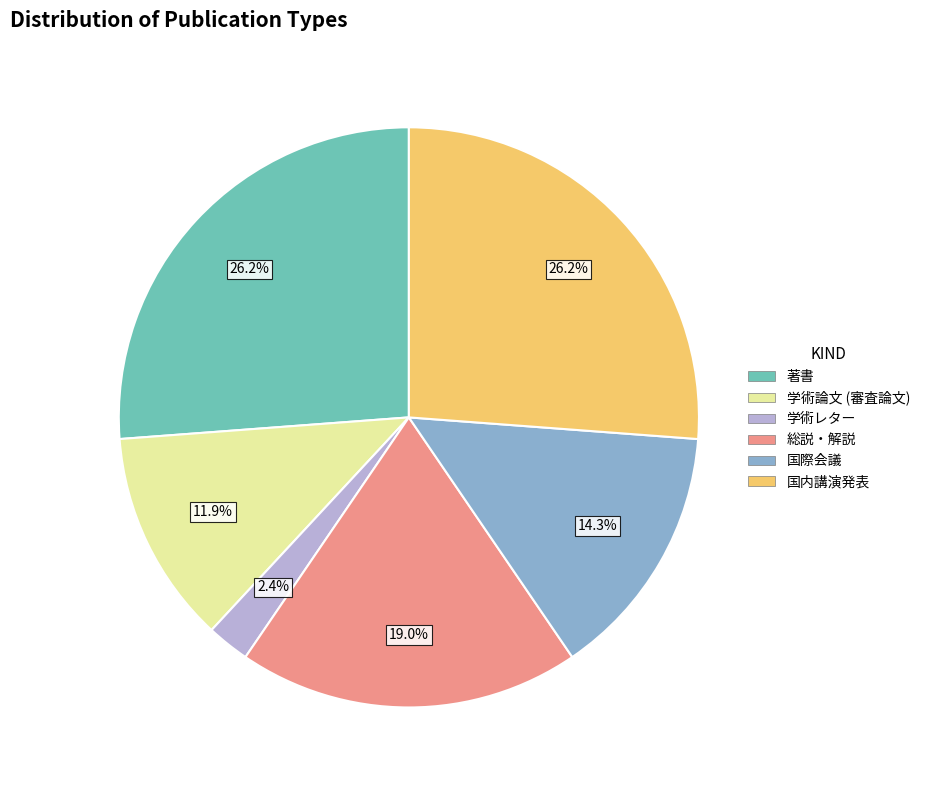

Is it true that 学術レター is 10% of the pie?

False